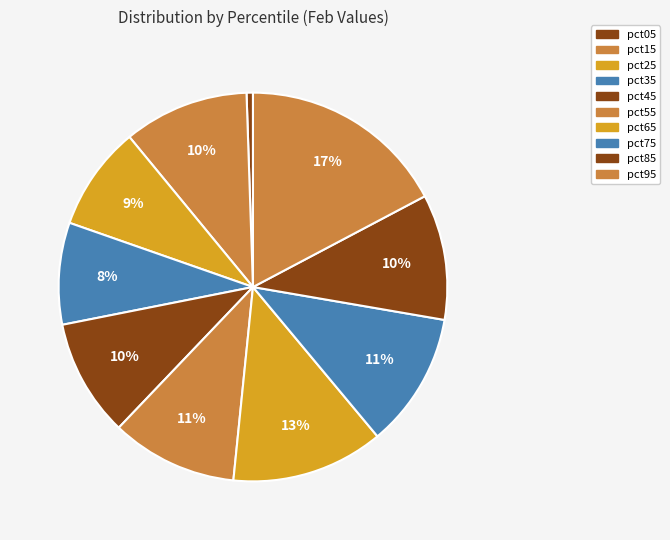

Rank the categories by value from lowest to highest.

pct05, pct35, pct25, pct45, pct15, pct85, pct55, pct75, pct65, pct95